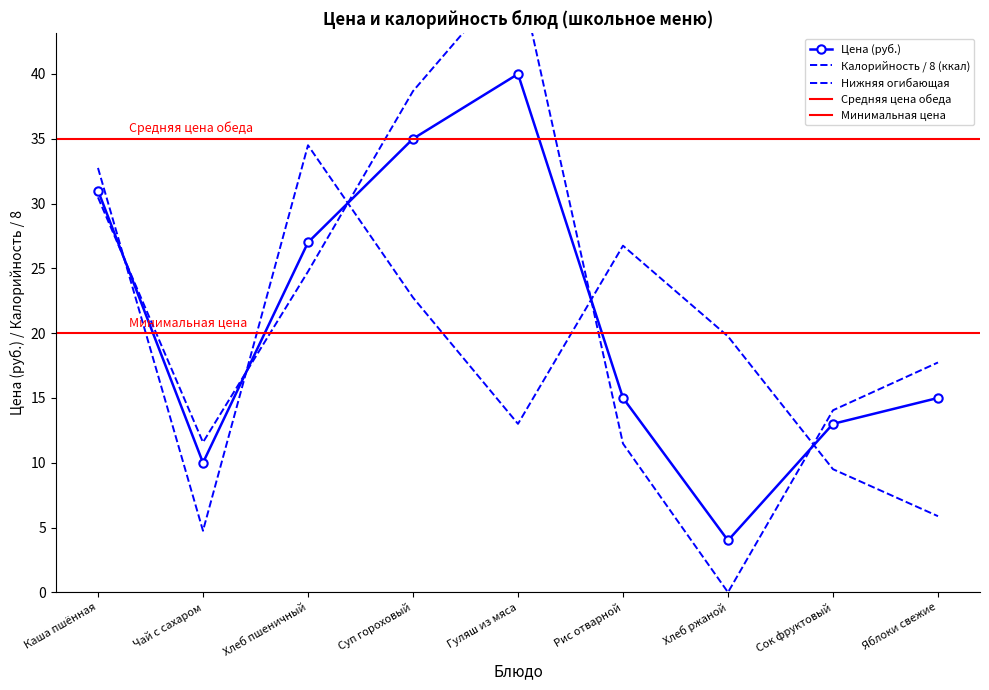

Which series changed the most between Суп гороховый and Яблоки свежие?

Цена